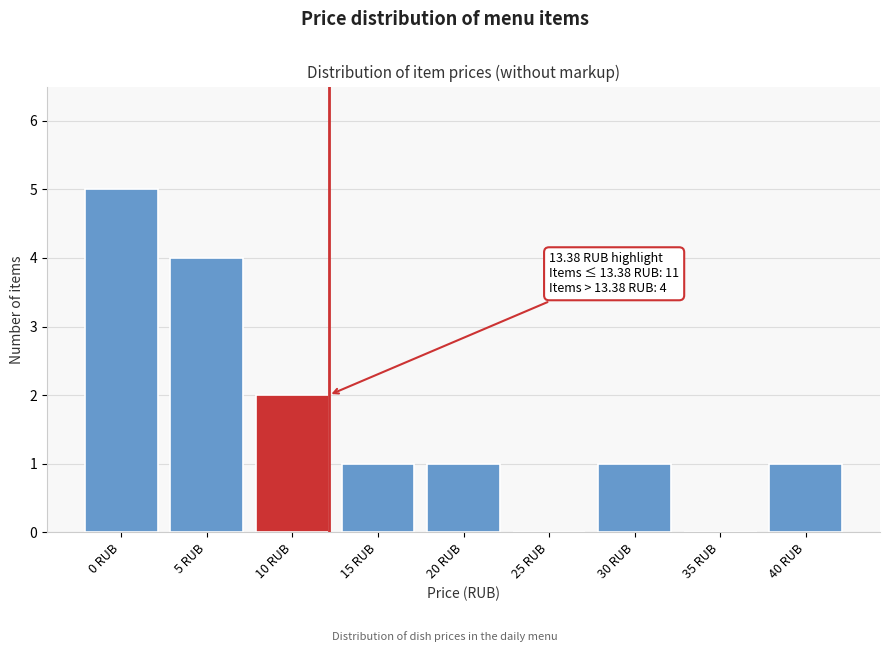

Reading right to left, what are all the values shown in this chart?

40 RUB=1	35 RUB=0	30 RUB=1	25 RUB=0	20 RUB=1	15 RUB=1	10 RUB=2	5 RUB=4	0 RUB=5